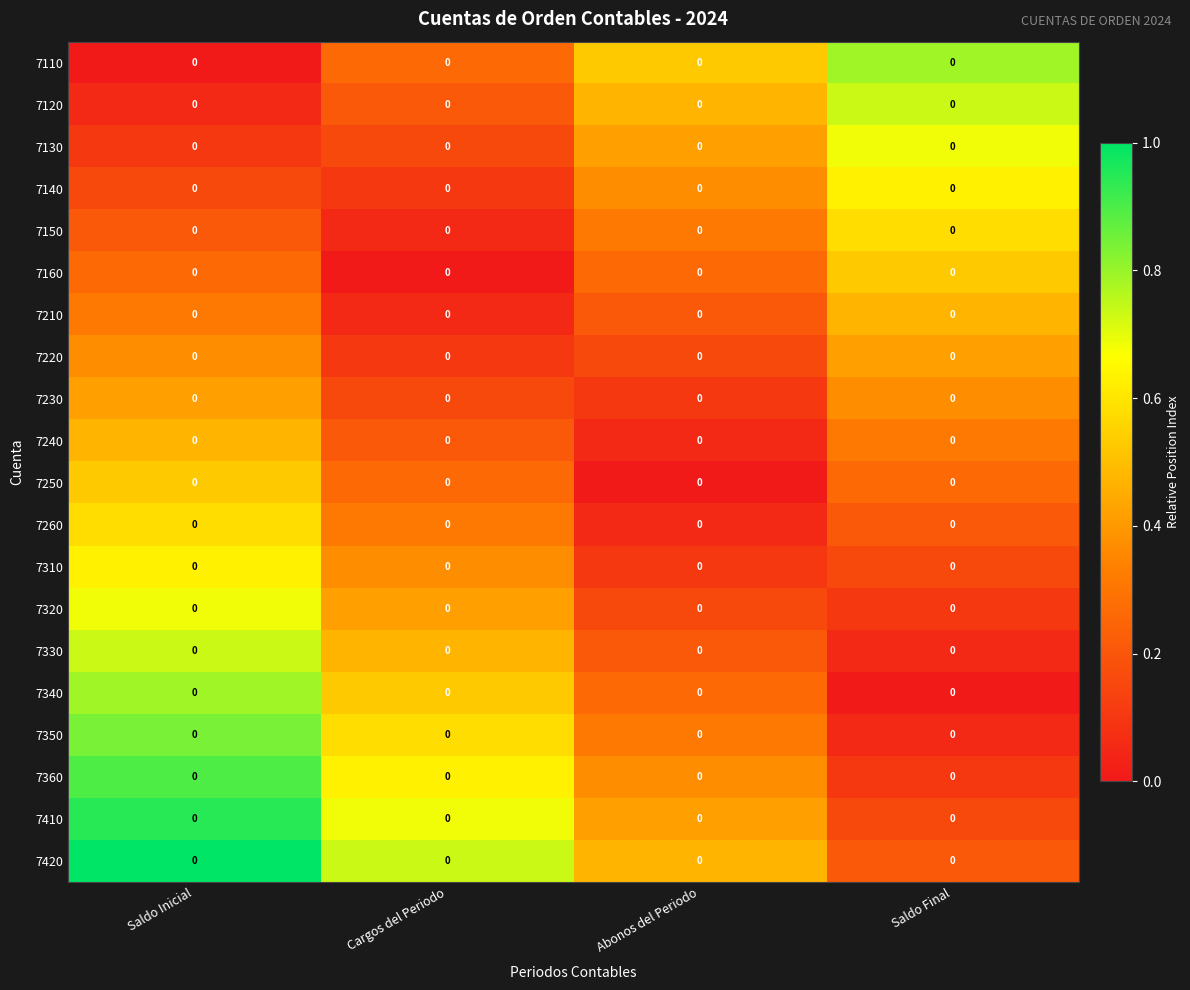

At which label is 7230 closest to 0?

Abonos del Periodo